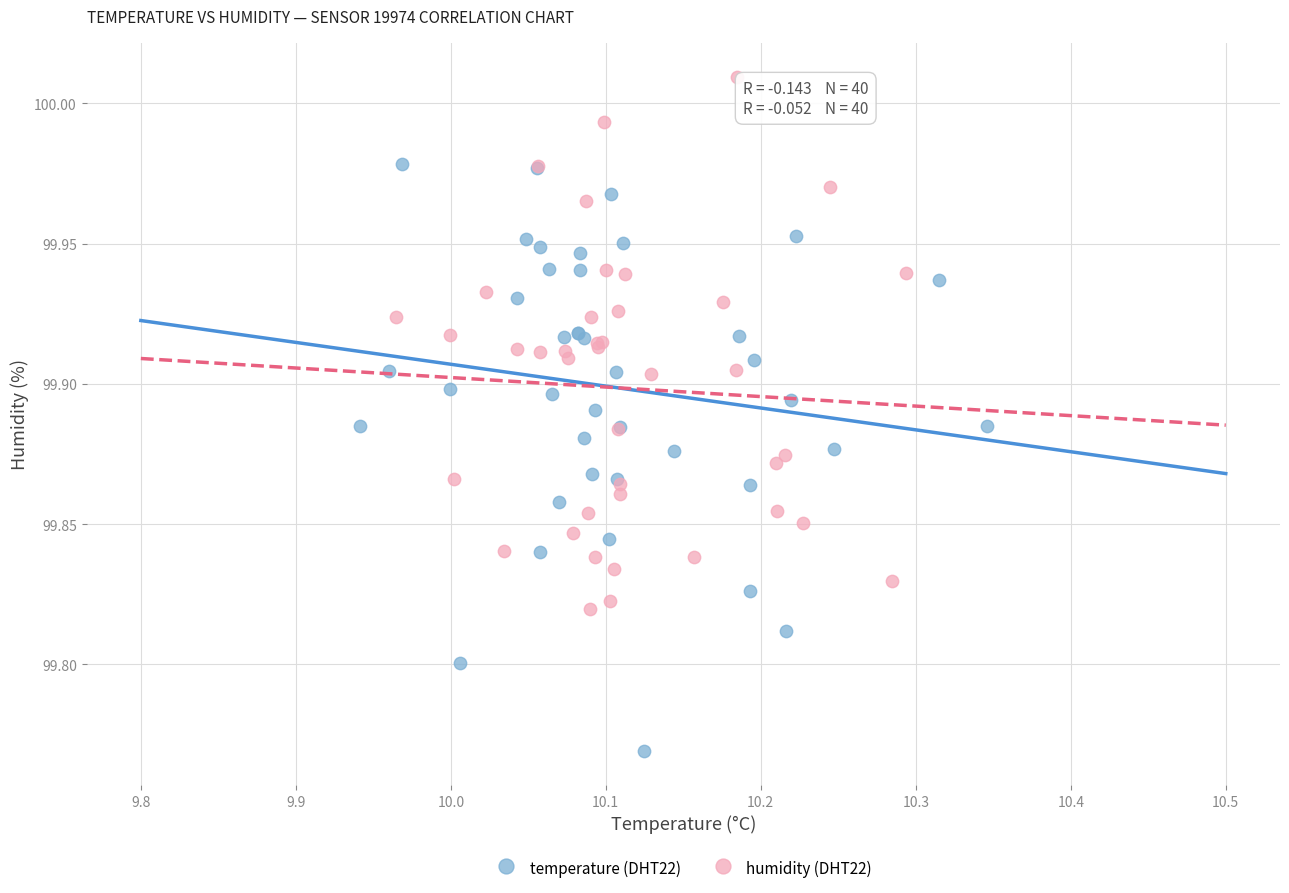

Which series reaches the maximum Y coordinate?

humidity (DHT22)